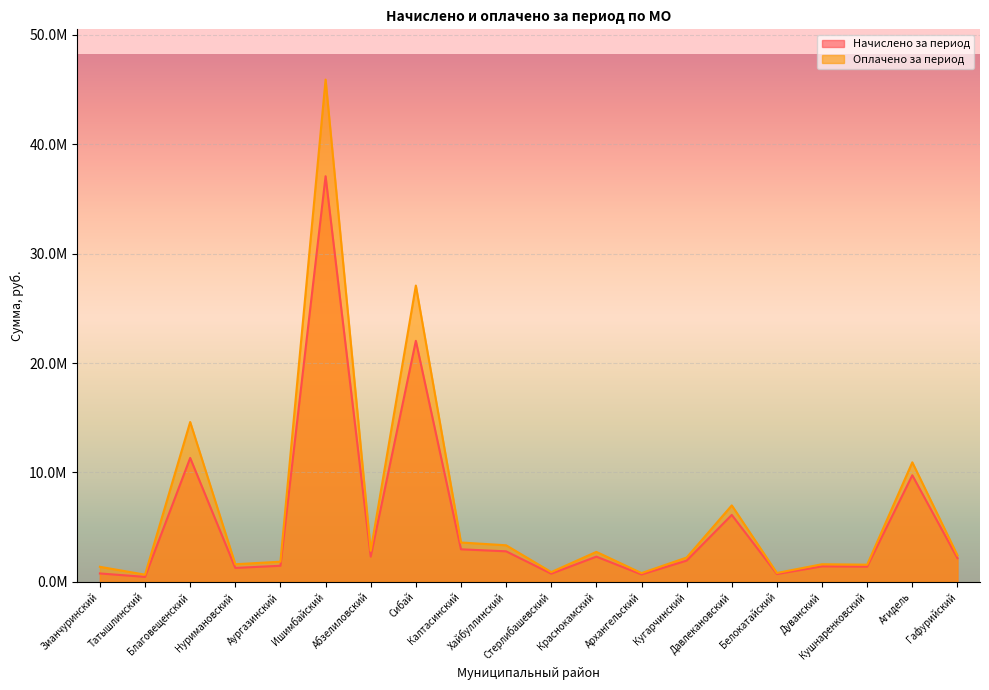

List the series in order of their overall mean, lowest first.

Начислено за период, Оплачено за период